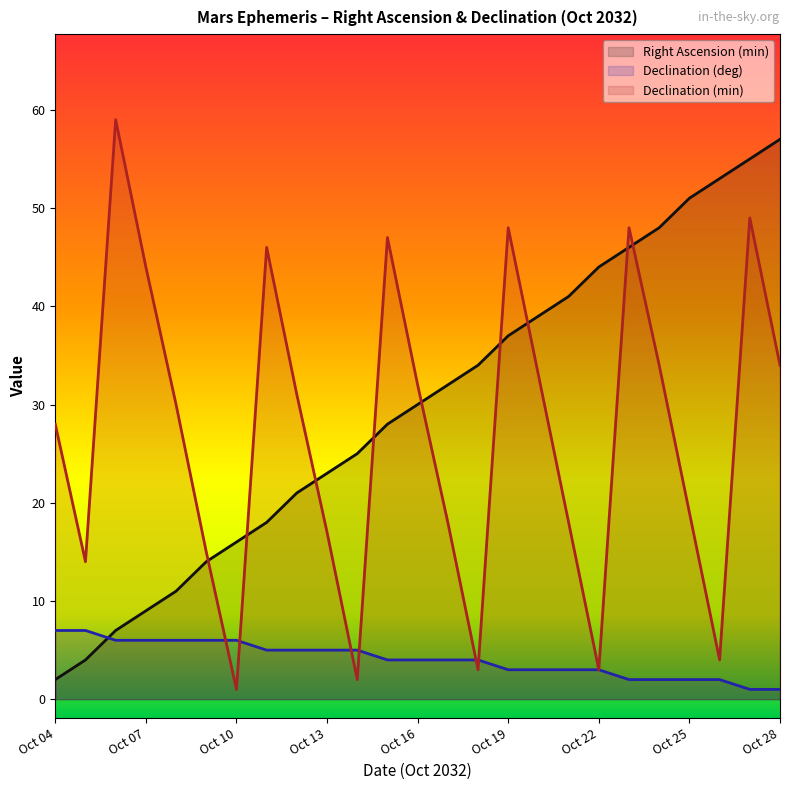

Between which two adjacent categories do Right Ascension (min) and Declination (deg) first intersect?

Oct 05 and Oct 06